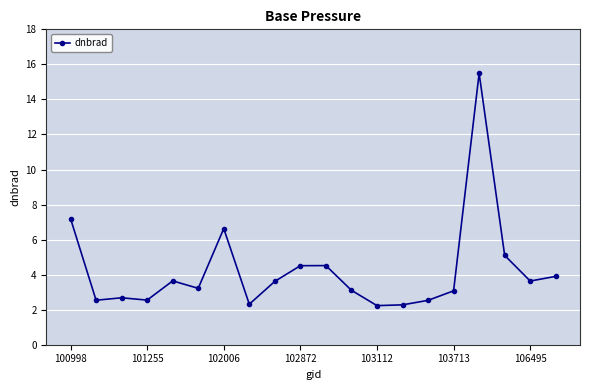

What is the maximum value shown in the chart?

15.5